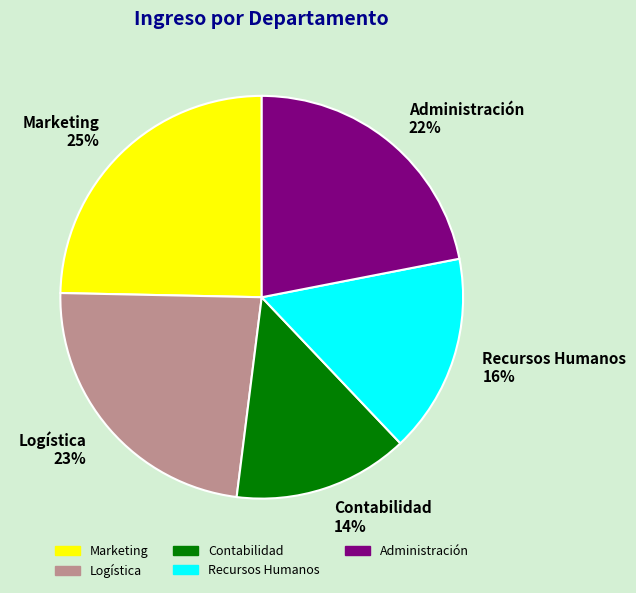

Does Marketing account for over 50% of the chart?

No